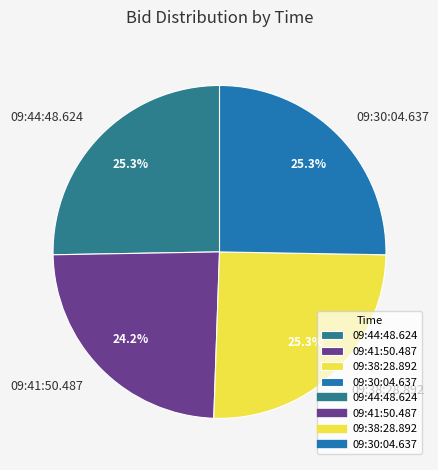

Do 09:30:04.637 and 09:44:48.624 together represent more than half of the pie?

Yes